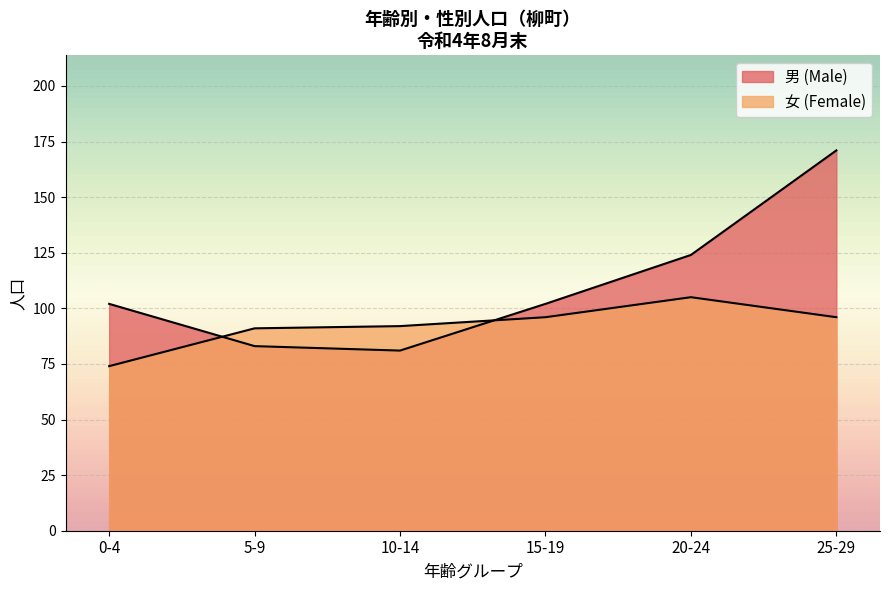

What is the sum of all 女 (Female) values?

554